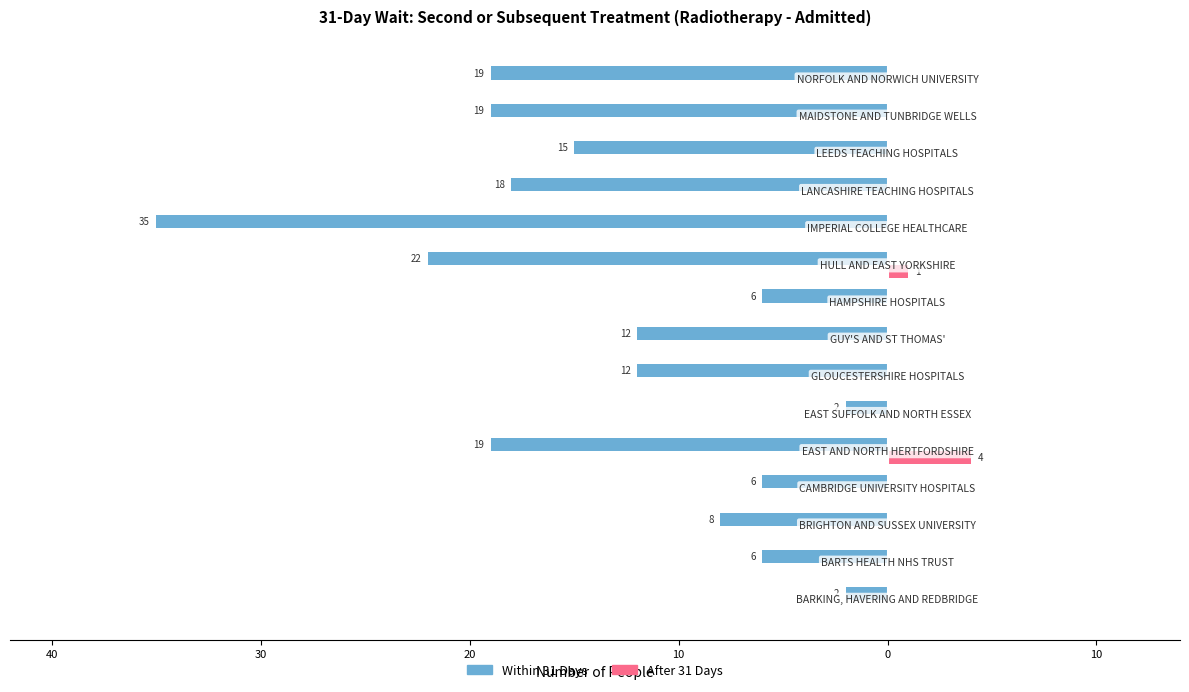

How many data points in Within 31 Days are above -12?

6